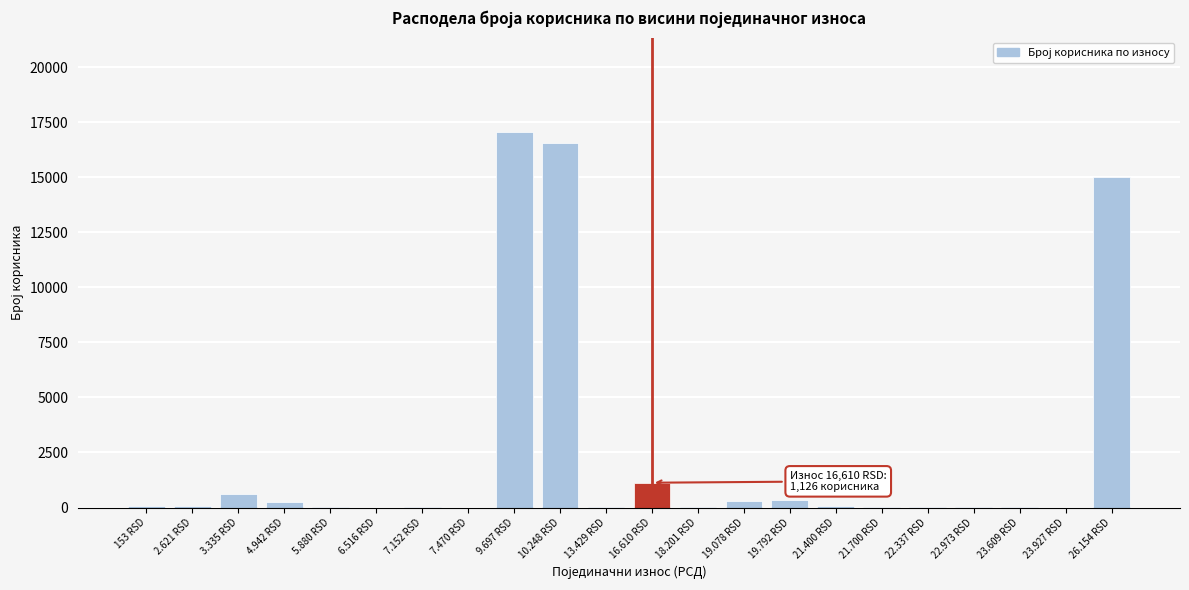

At which label is the value closest to 8536?

26.154 RSD